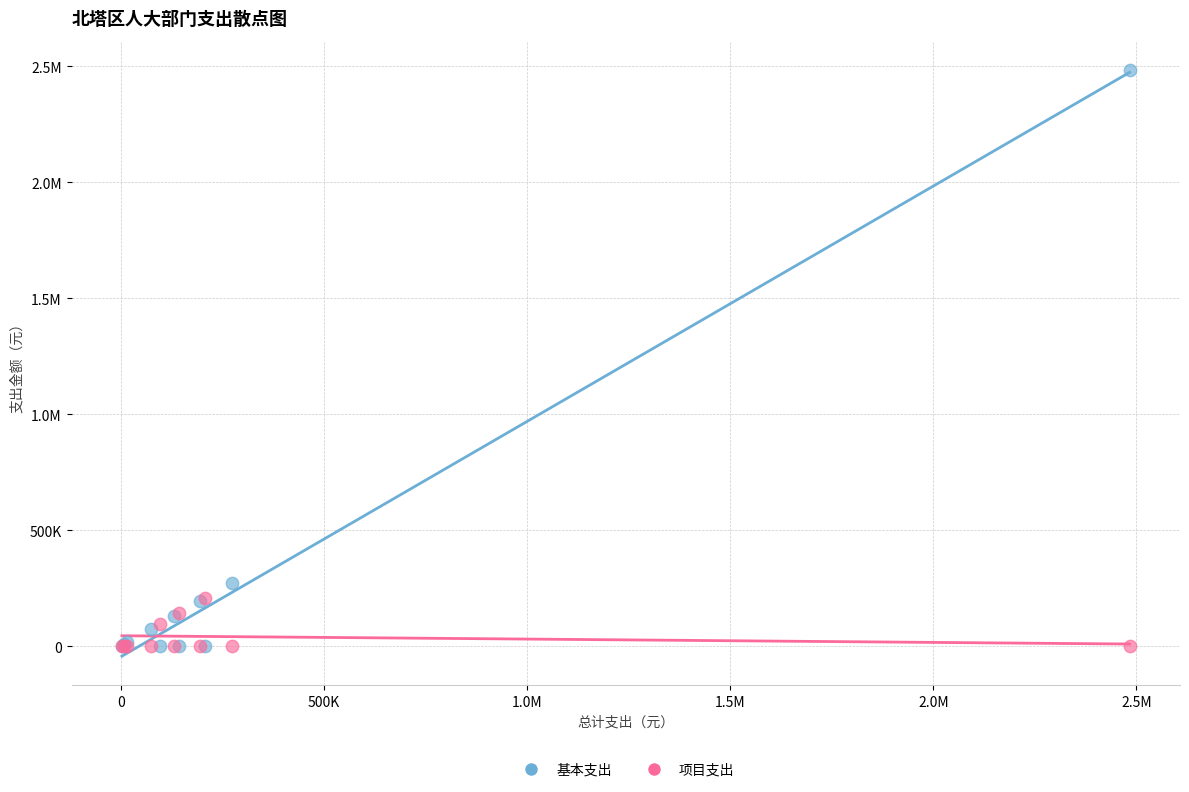

What are all the series names shown in the legend?

基本支出, 项目支出